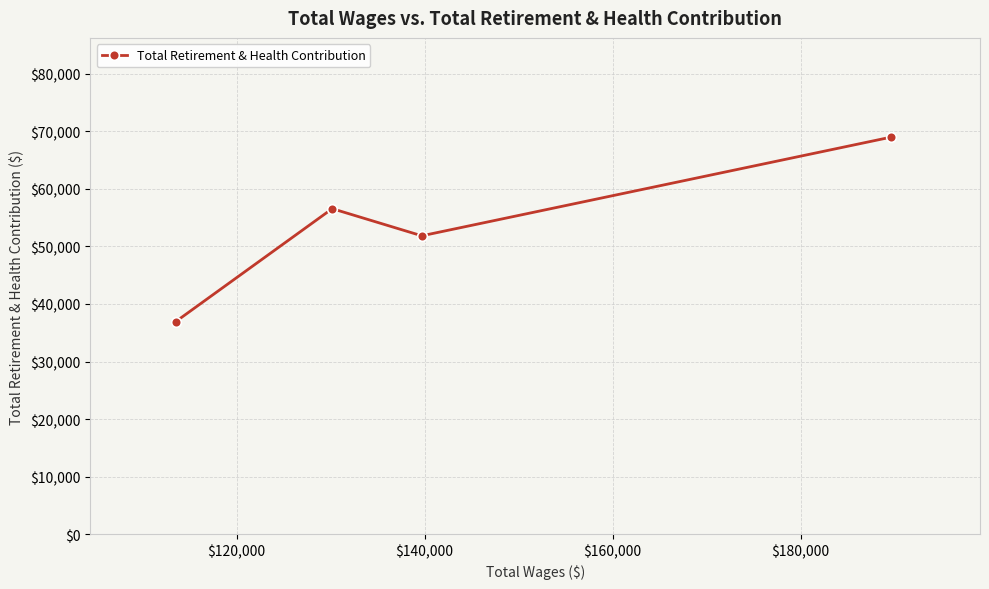

What is the minimum value shown in the chart?

36936